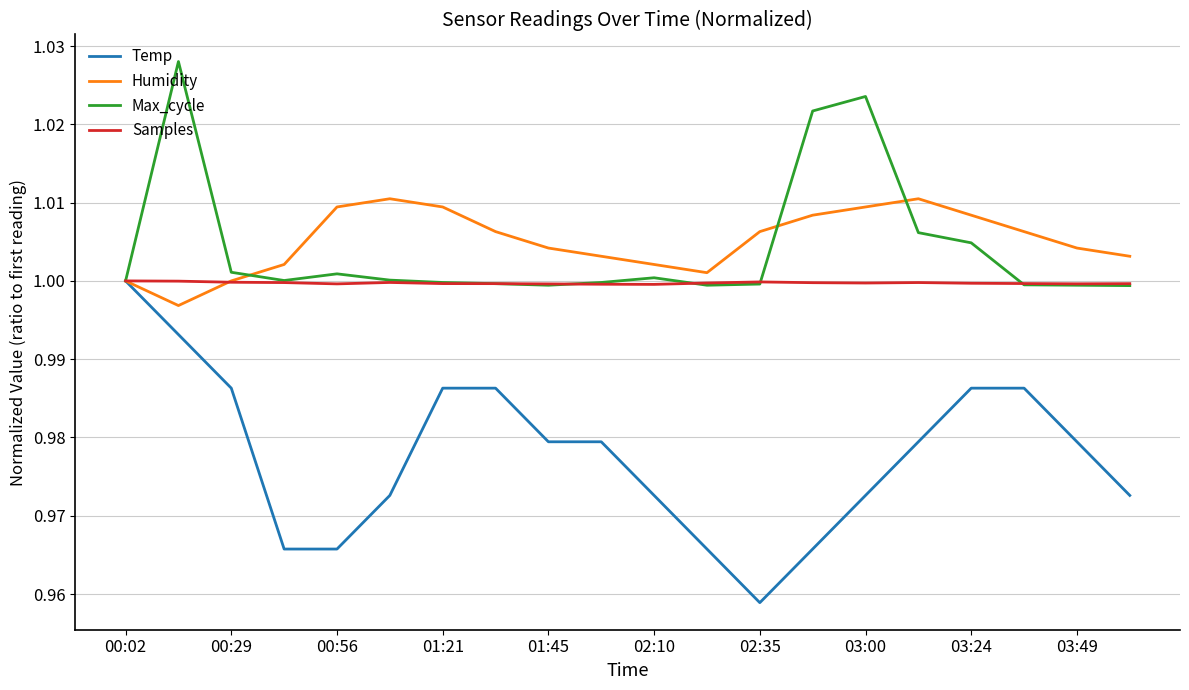

Which series has the widest spread of values?

Temp